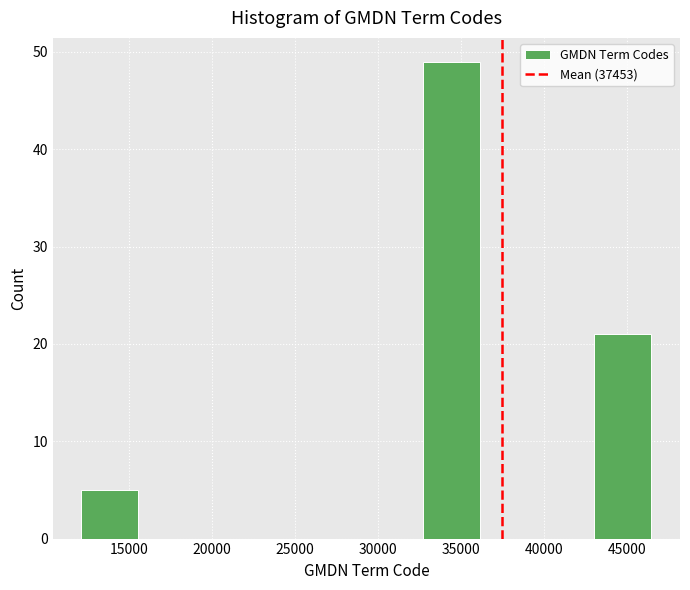

Over which range of the x-axis is the bar tallest?

32500 to 36000